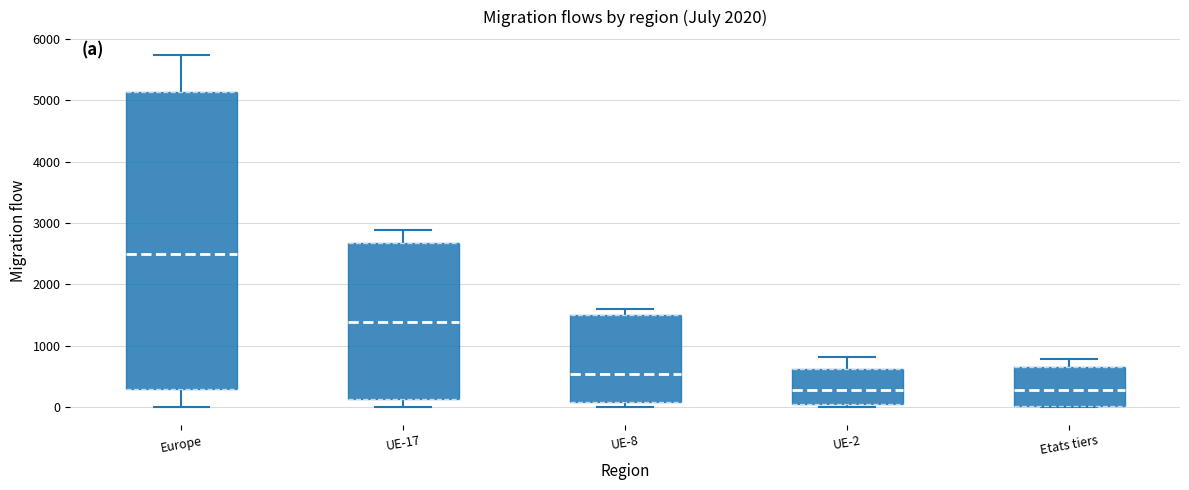

Comparing the boxes themselves (not the whiskers), which one is the tallest?

Europe